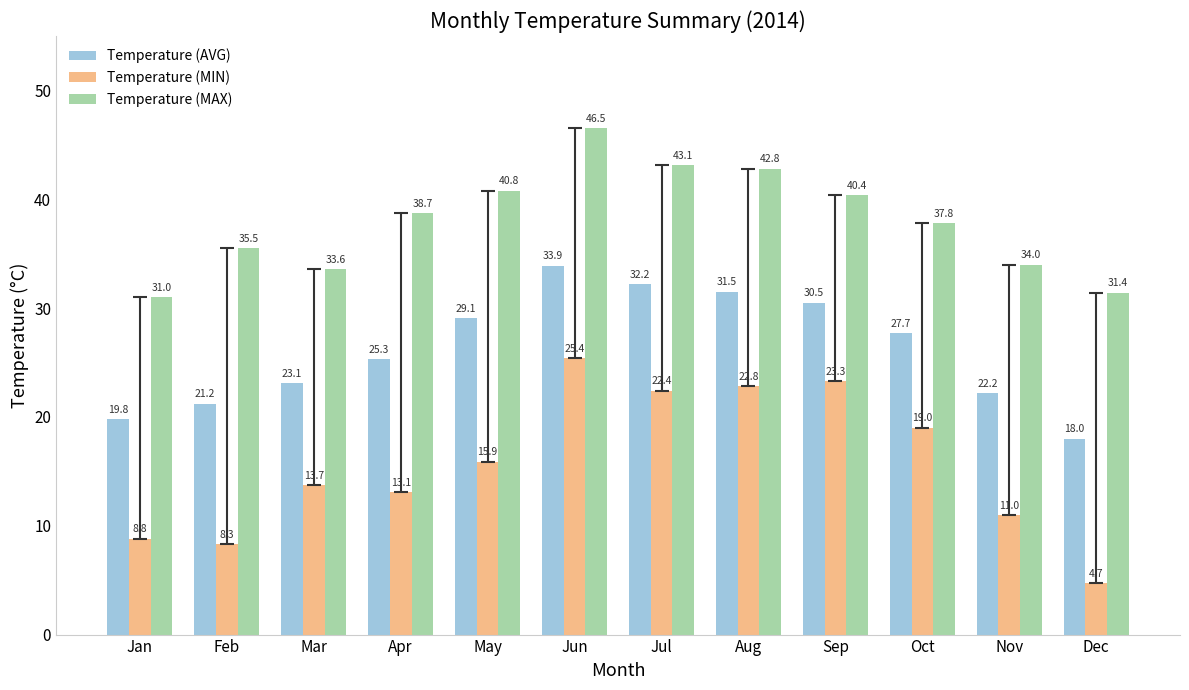

What is the sum of all Temperature (MAX) values?

455.6